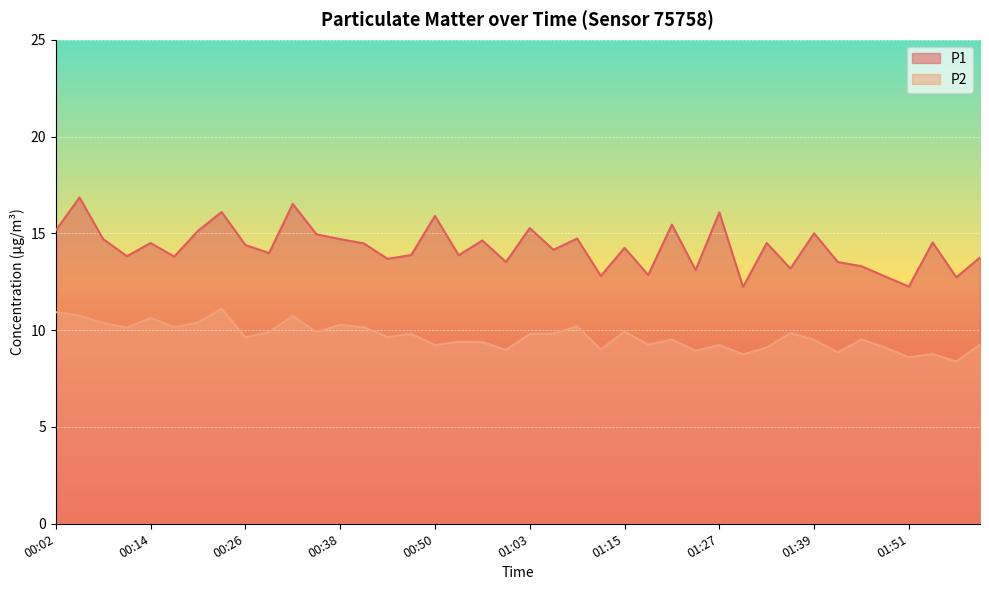

What is the sum of the P2 values at 01:03 and 01:33?

18.9